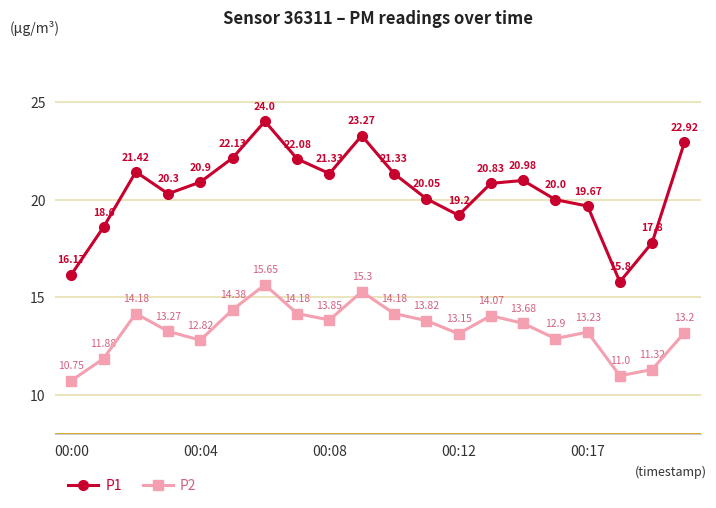

What is the greatest value displayed?

24.0